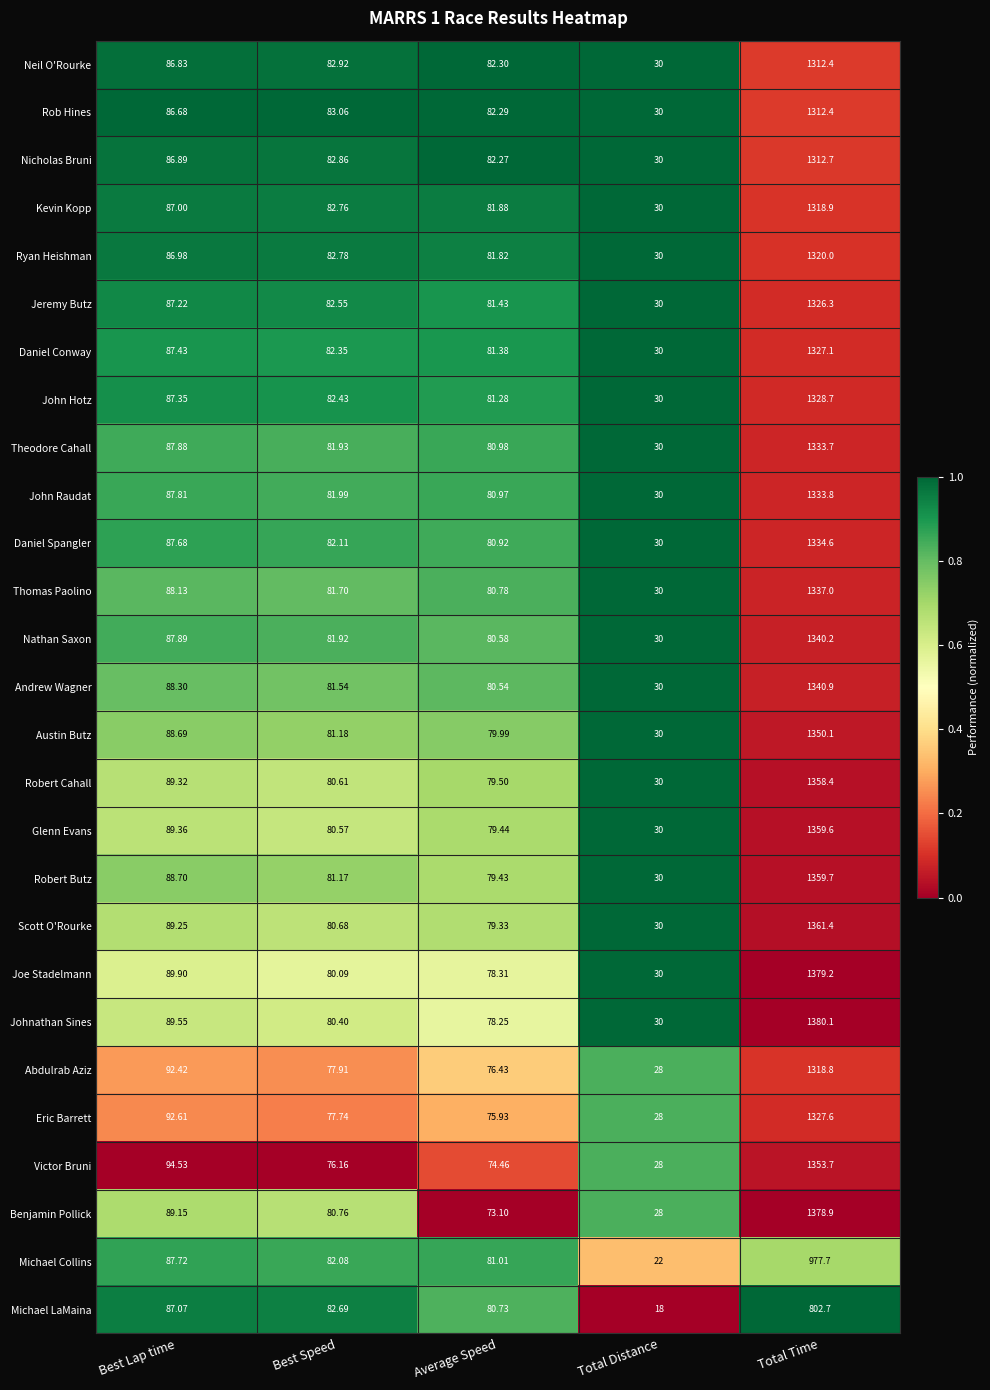

List the labels in order of Michael LaMaina value, largest first.

Total Time, Best Lap time, Best Speed, Average Speed, Total Distance